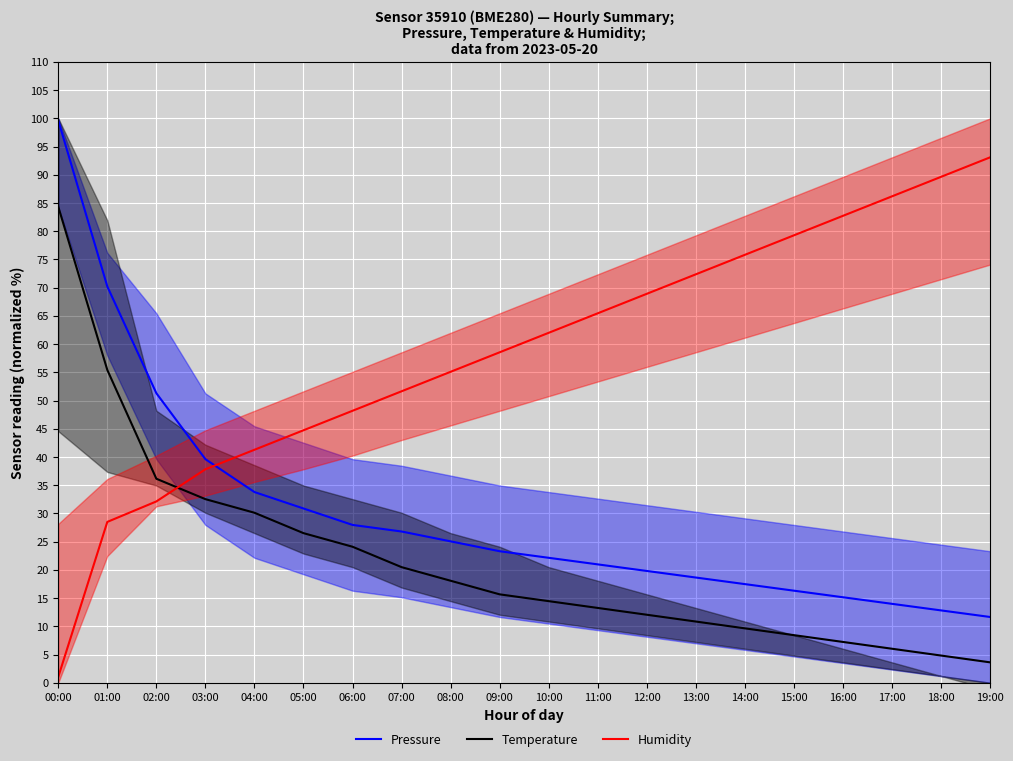

Which series changed the most between 06:00 and 12:00?

Humidity